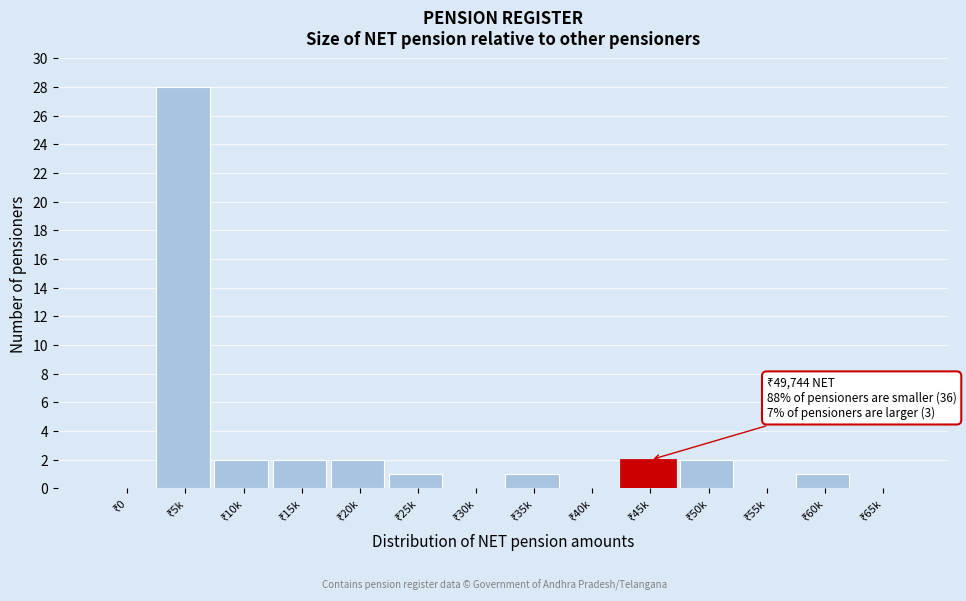

What is the greatest value displayed?

28